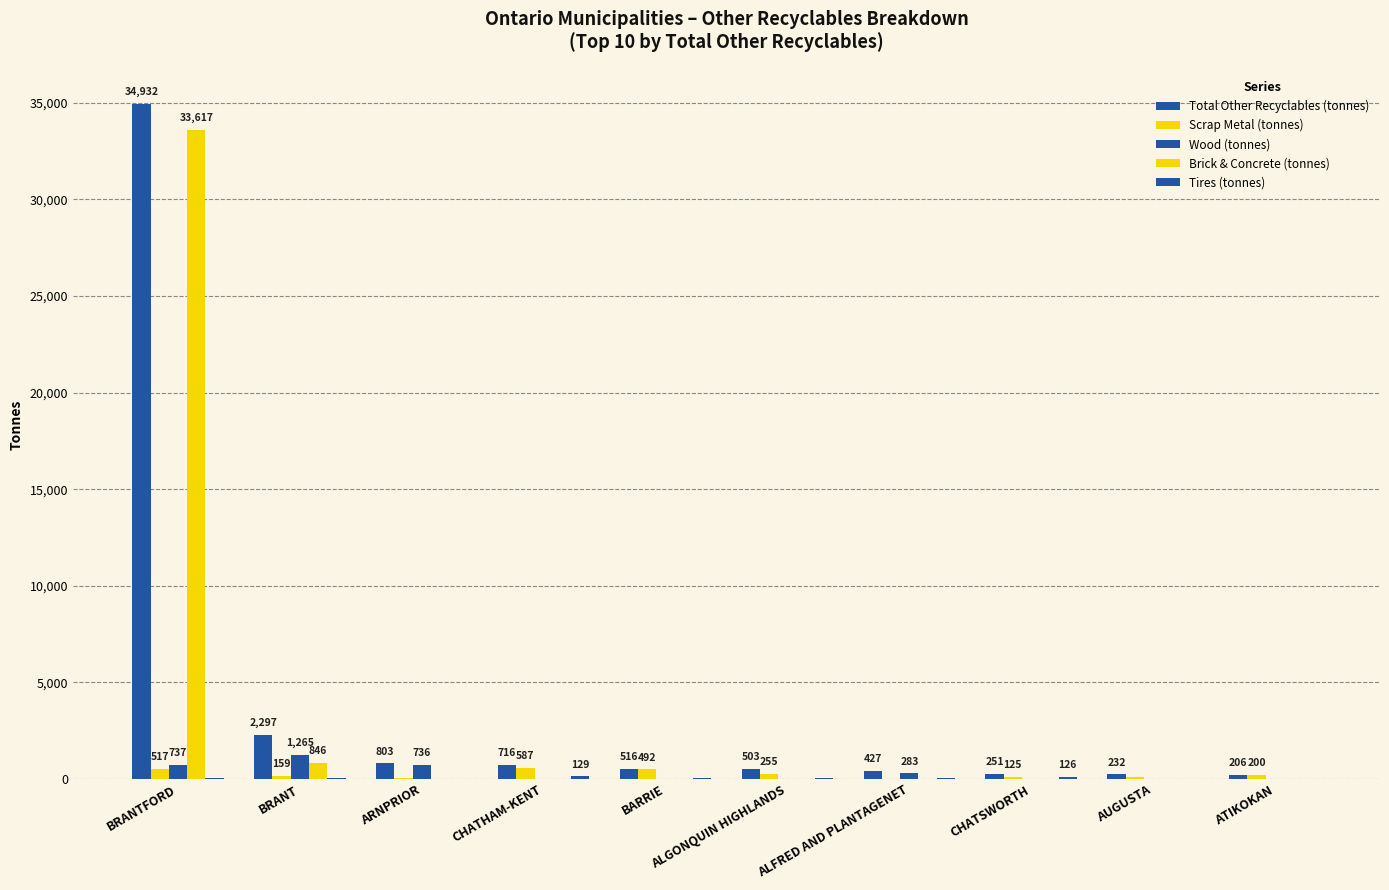

How many groups of bars are there?

10